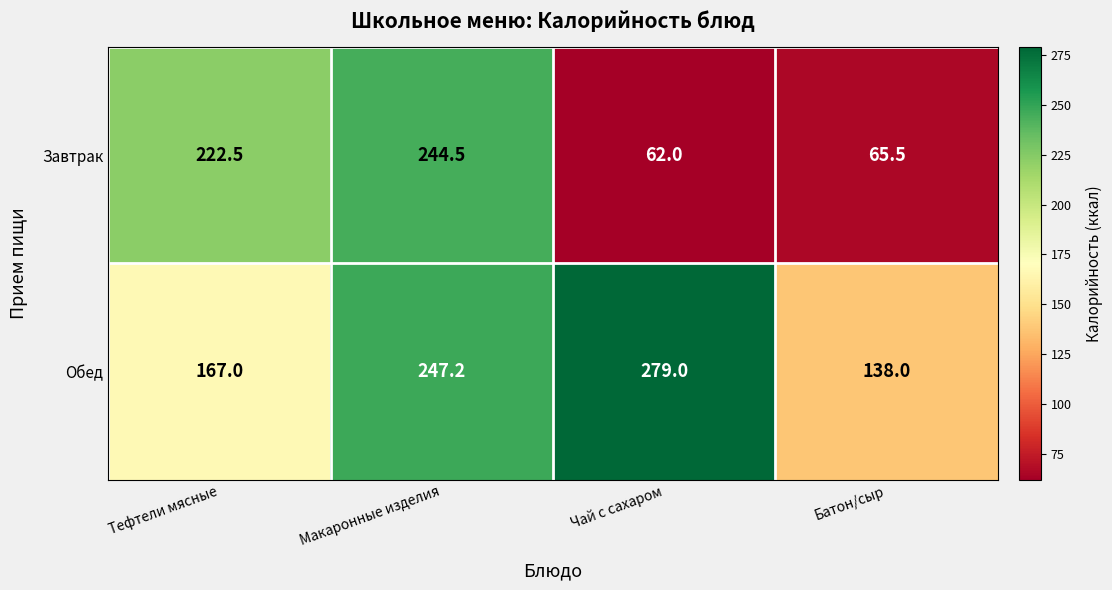

The Обед series shows 138.0 at Батон/сыр. True or false?

True